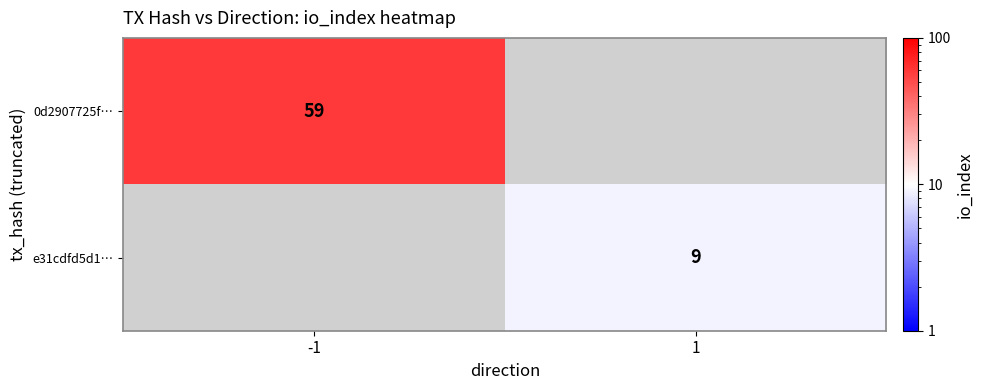

Is it true that e31cdfd5d1… equals 9 at 1?

True